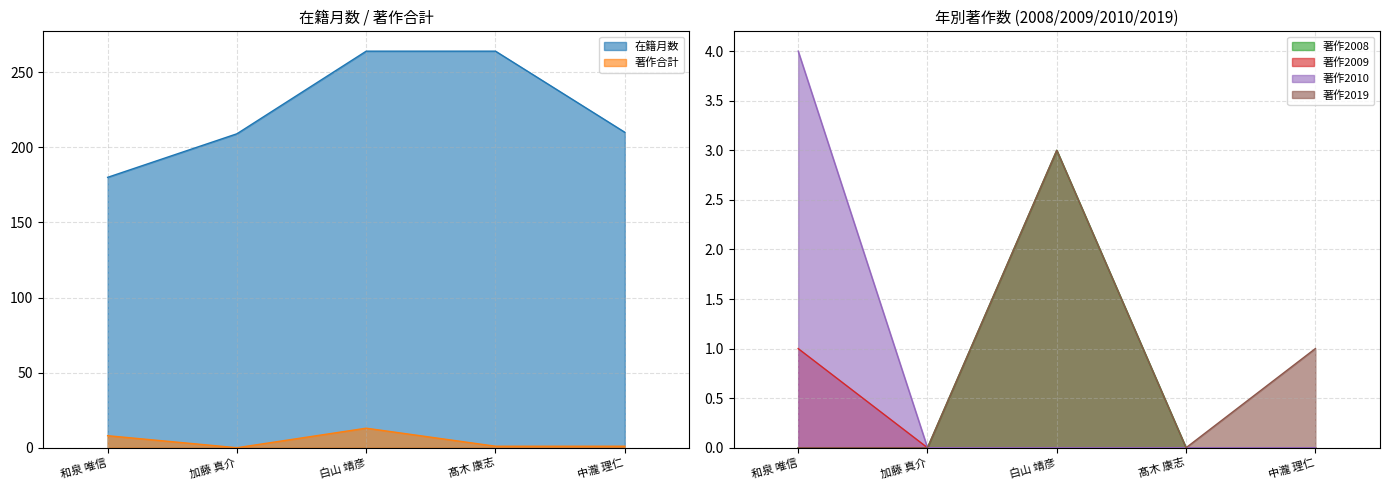

What are all the series names shown in the legend?

在籍月数, 著作合計, 著作2019, 著作2008, 著作2009, 著作2010